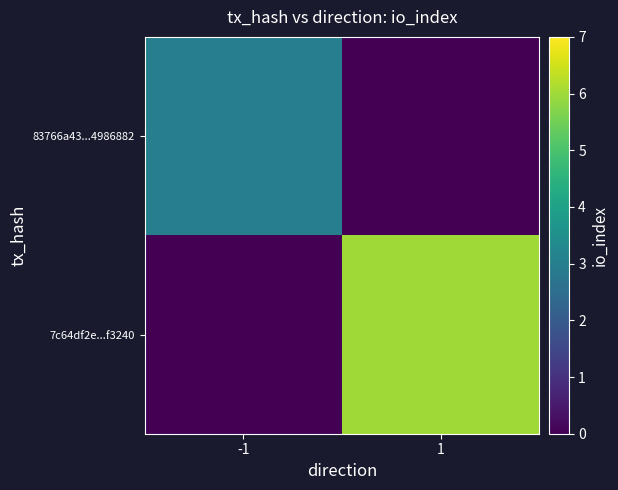

What is the total value across all series at -1?

3